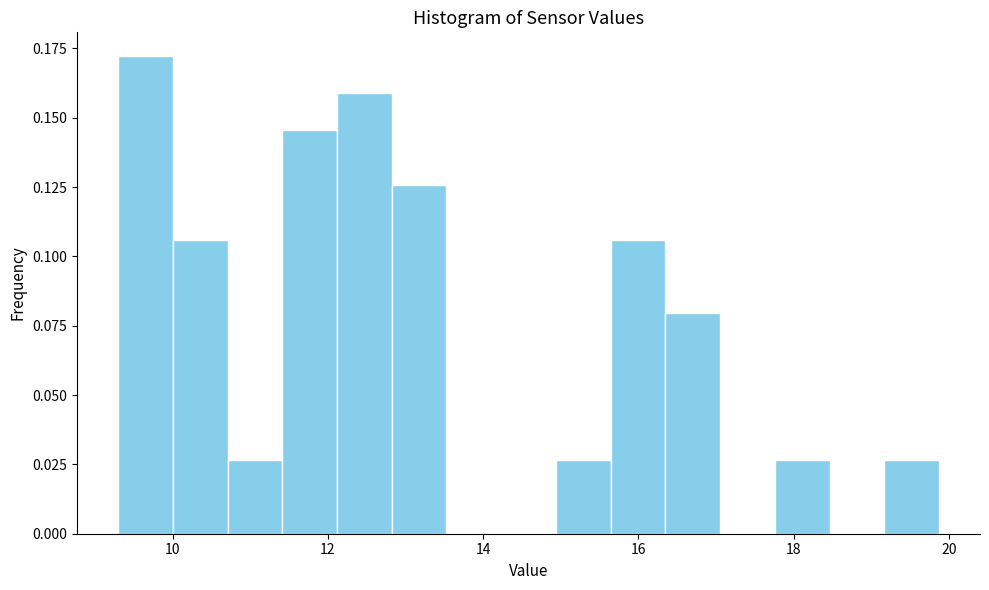

Around what value on the x-axis is the tallest bar? Give the approximate position of its centre, as read against the axis.

9.6